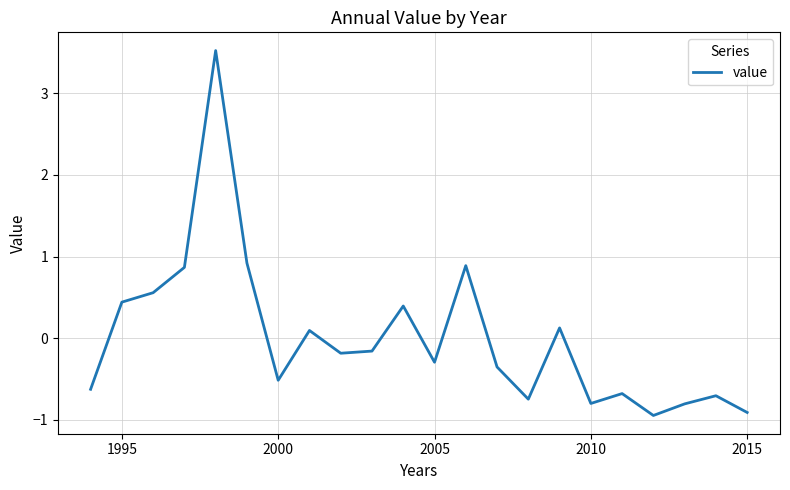

What is the minimum value shown in the chart?

-0.9